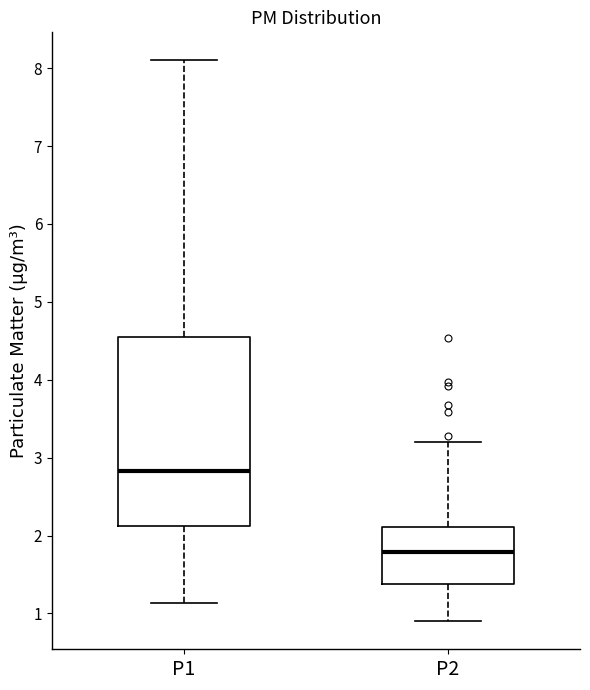

Reading left to right, read every box against the y-axis: the position of its median line, the range the box covers, and the ends of its whiskers. The values are not printed on the chart, so give them approximately, as read against the axis.

P1: median 2.8, box 2.1 to 4.5, whiskers 1.1 to 8.1
P2: median 1.8, box 1.4 to 2.1, whiskers 0.9 to 3.2